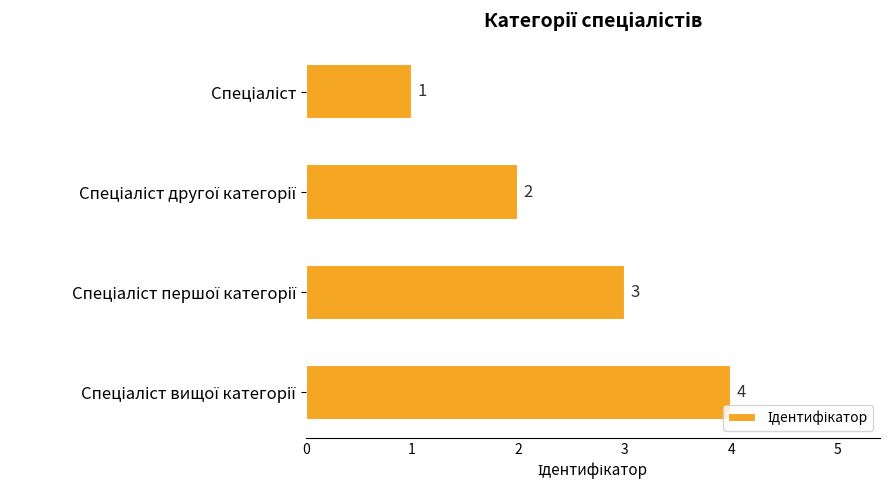

What is the maximum value shown in the chart?

4